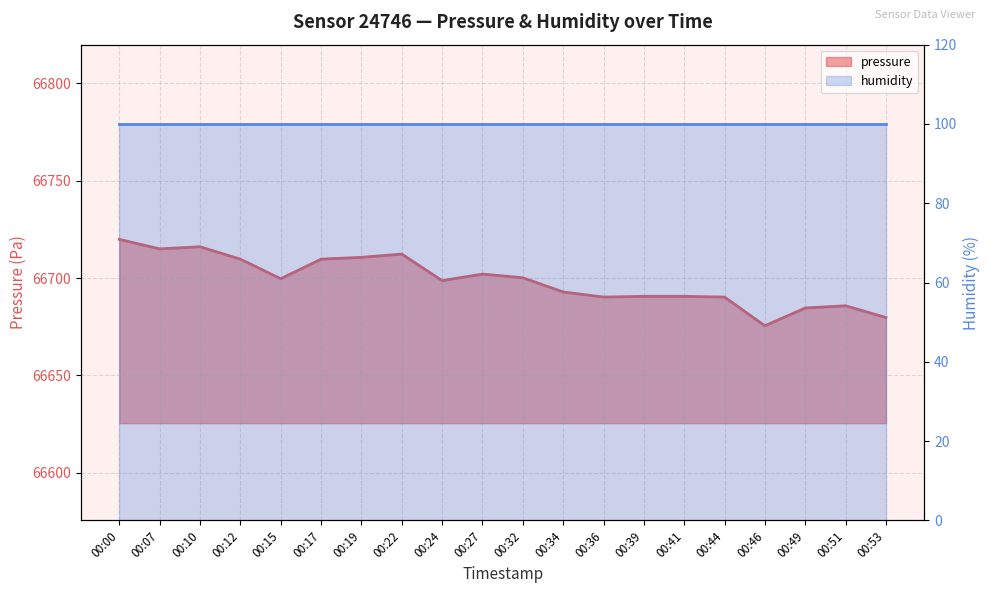

How many values are below 66699?

10